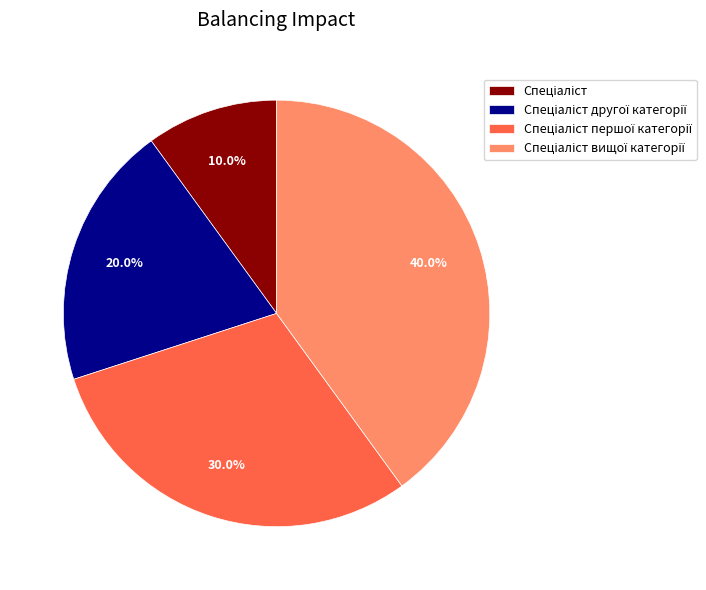

To the nearest percent, what is the difference between the largest and smallest slice percentages?

30%